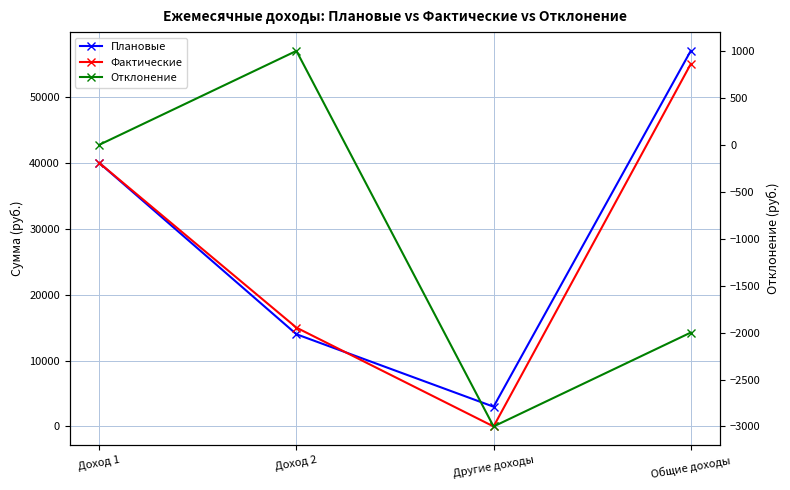

Reading right to left, list all the values displayed in this chart.

Плановые: Общие доходы=57000	Другие доходы=3000	Доход 2=14000	Доход 1=40000
Фактические: Общие доходы=55000	Другие доходы=0	Доход 2=15000	Доход 1=40000
Отклонение: Общие доходы=-2000	Другие доходы=-3000	Доход 2=1000	Доход 1=0